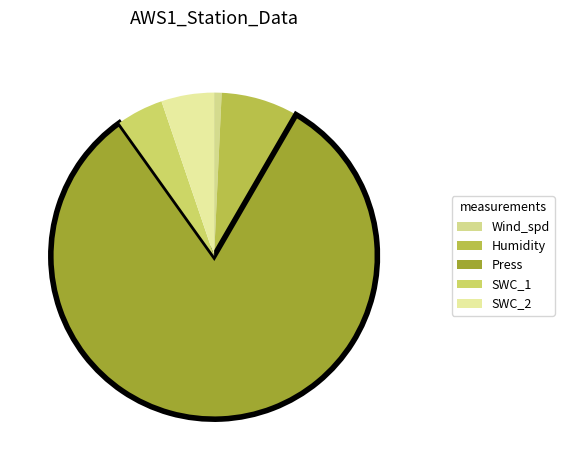

How much of the chart is everything except SWC_2?

94.8%